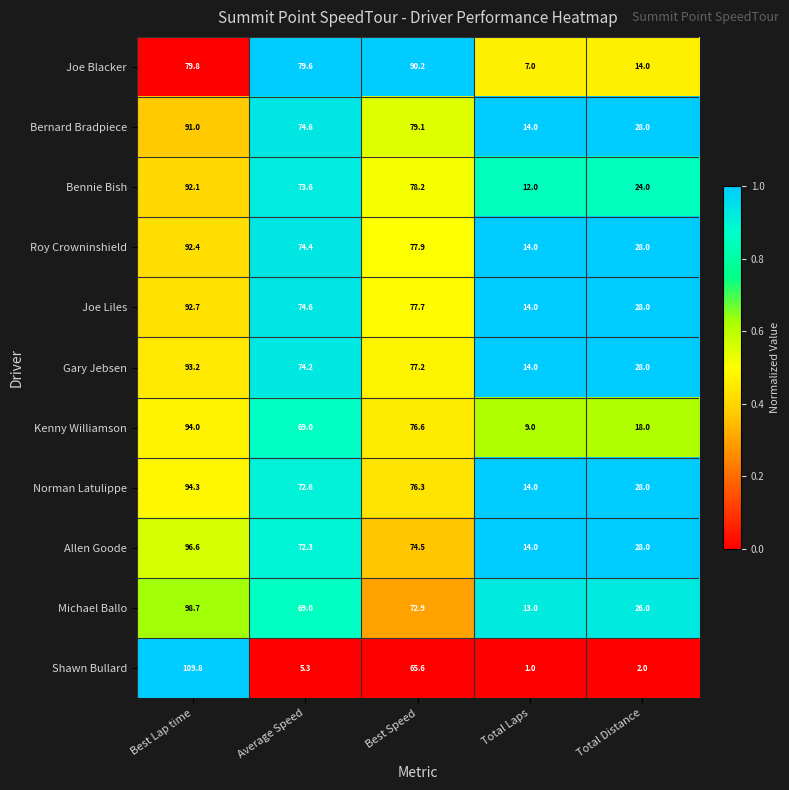

Is it true that Allen Goode equals 132.7 at Best Lap time?

False